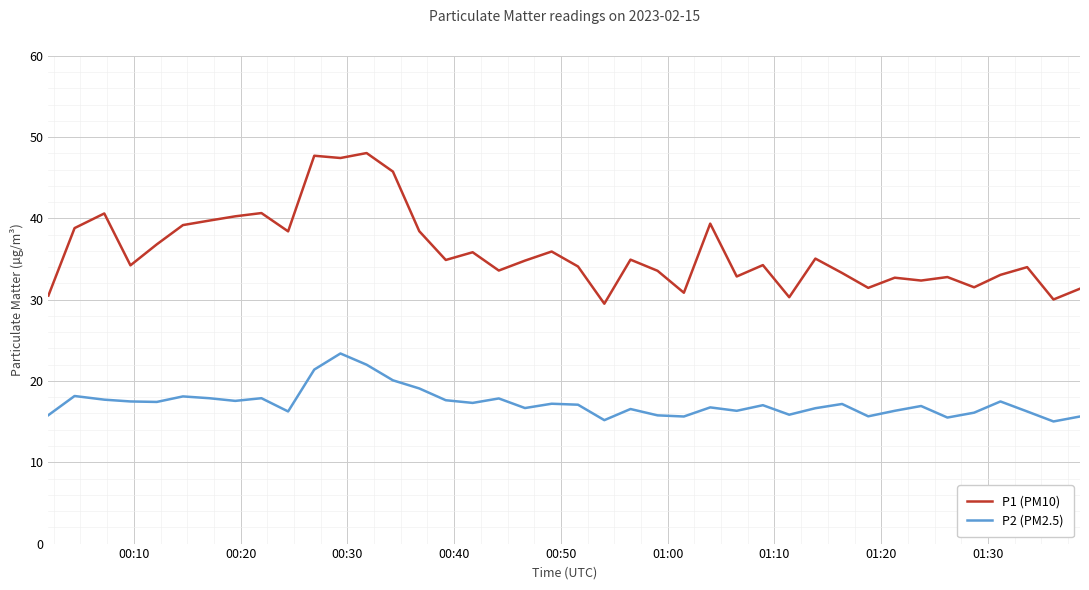

Which series has the largest total across all categories?

P1 (PM10)